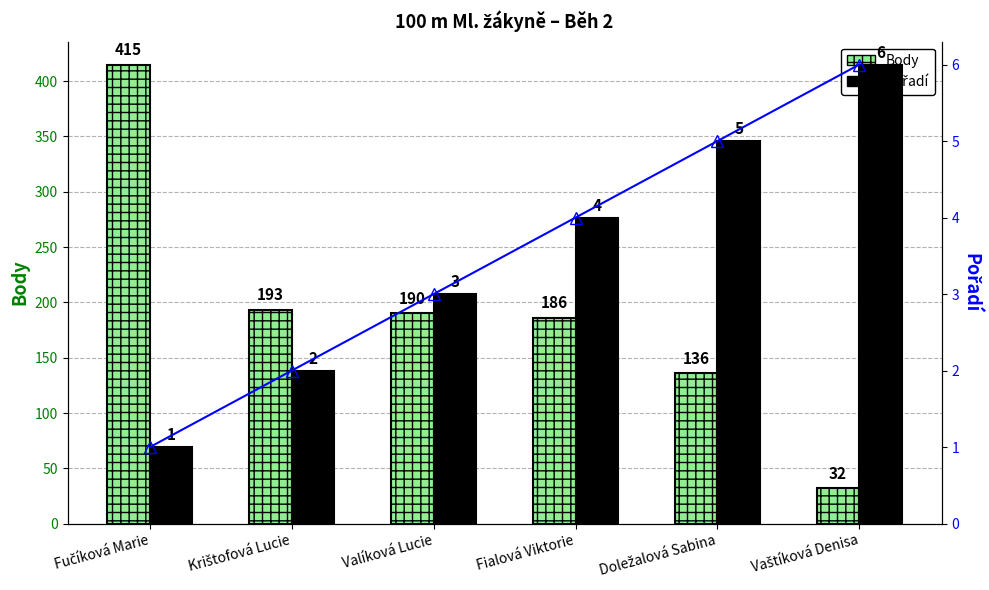

What is the highest value of the Body series?

415